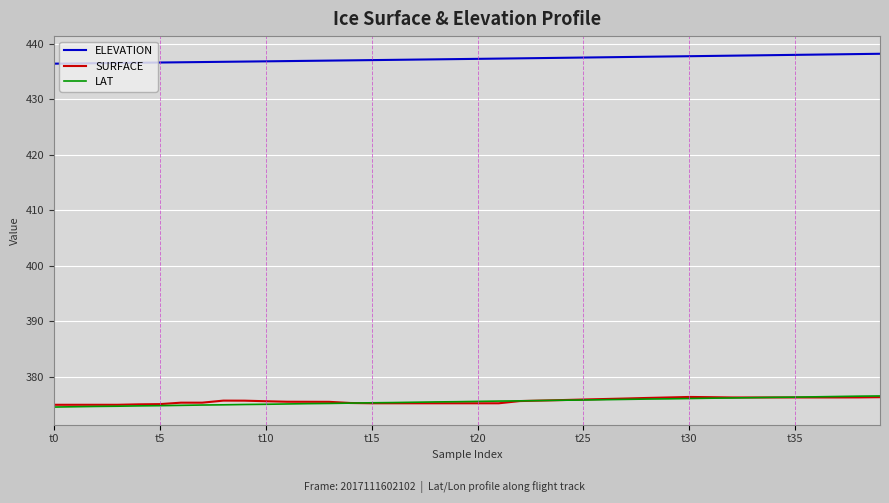

At how many categories does at least one series exceed 387?

40